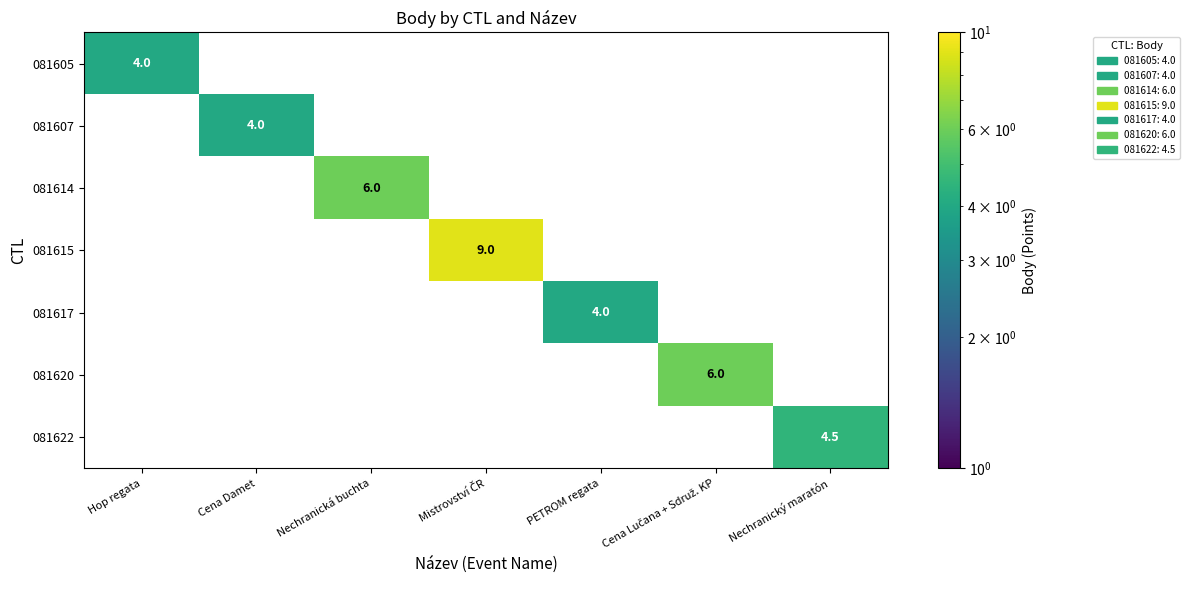

Is it true that 081605 equals 1.8 at Hop regata?

False